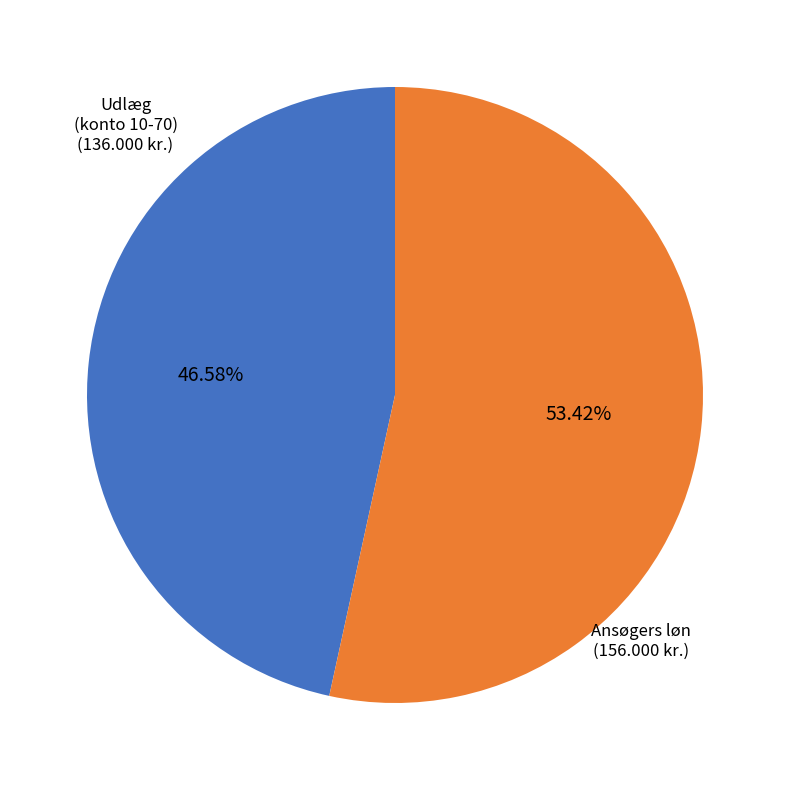

Is there a majority slice in this chart?

Yes